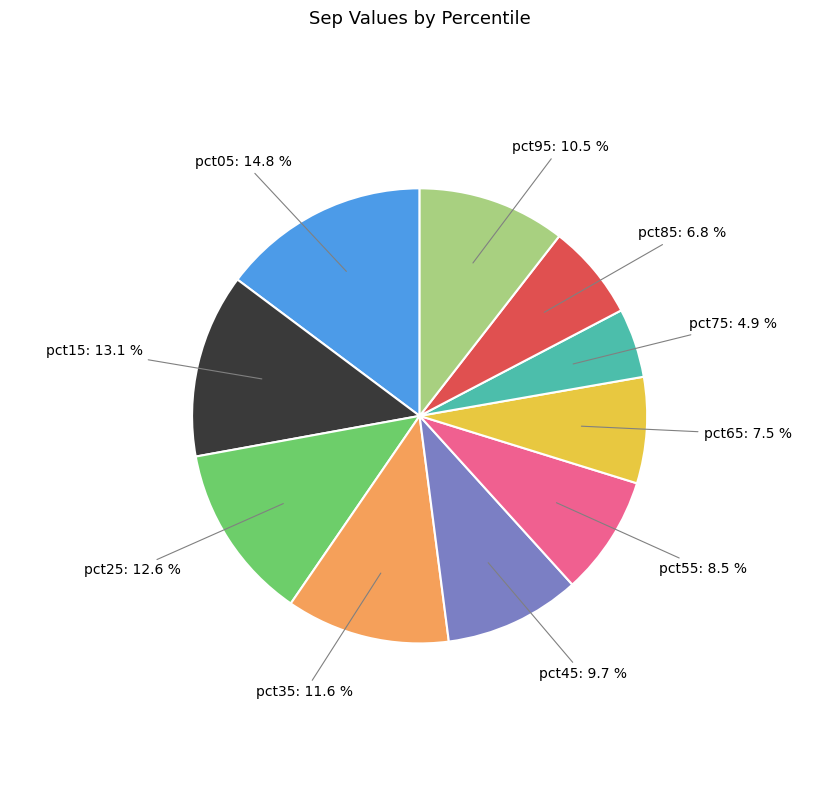

Is there any slice that represents more than half of the pie?

No